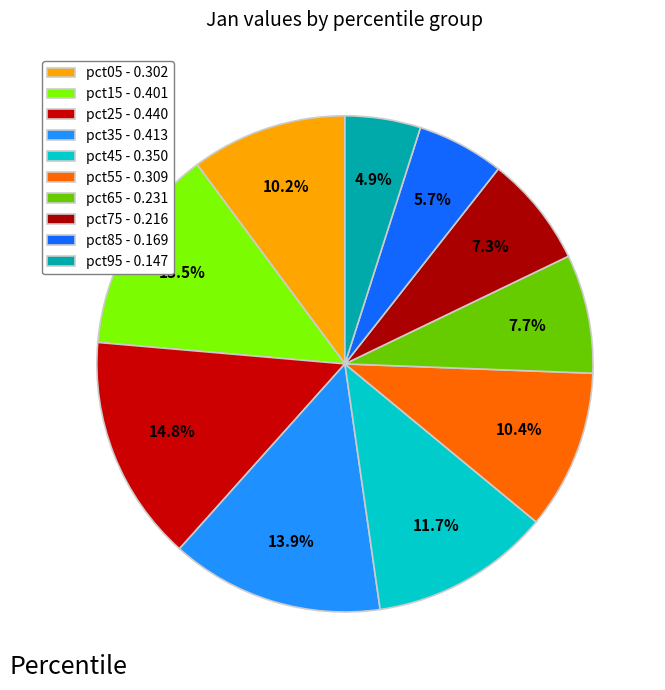

To the nearest percent, what is the average slice percentage?

10%